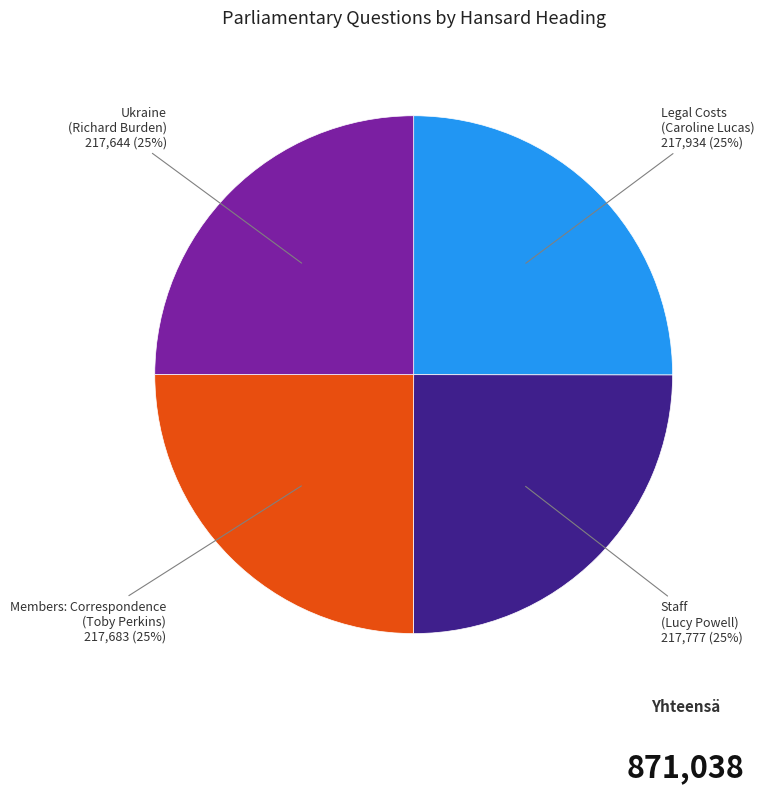

Does any single category account for the majority?

No